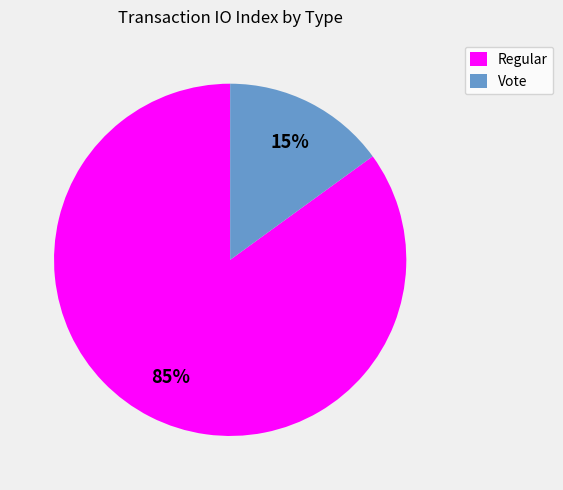

True or false: Vote accounts for 9% of the total.

False